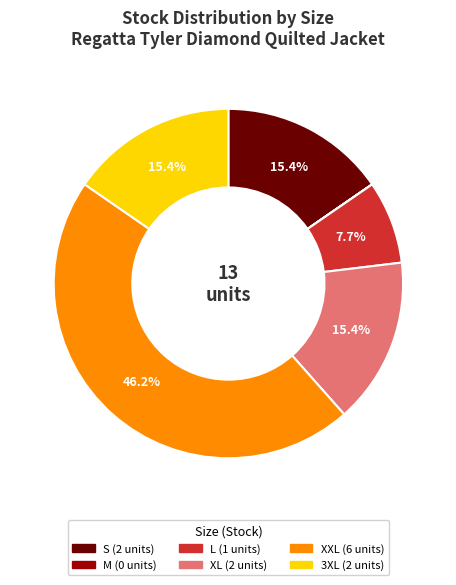

Is there any slice that represents more than half of the pie?

No